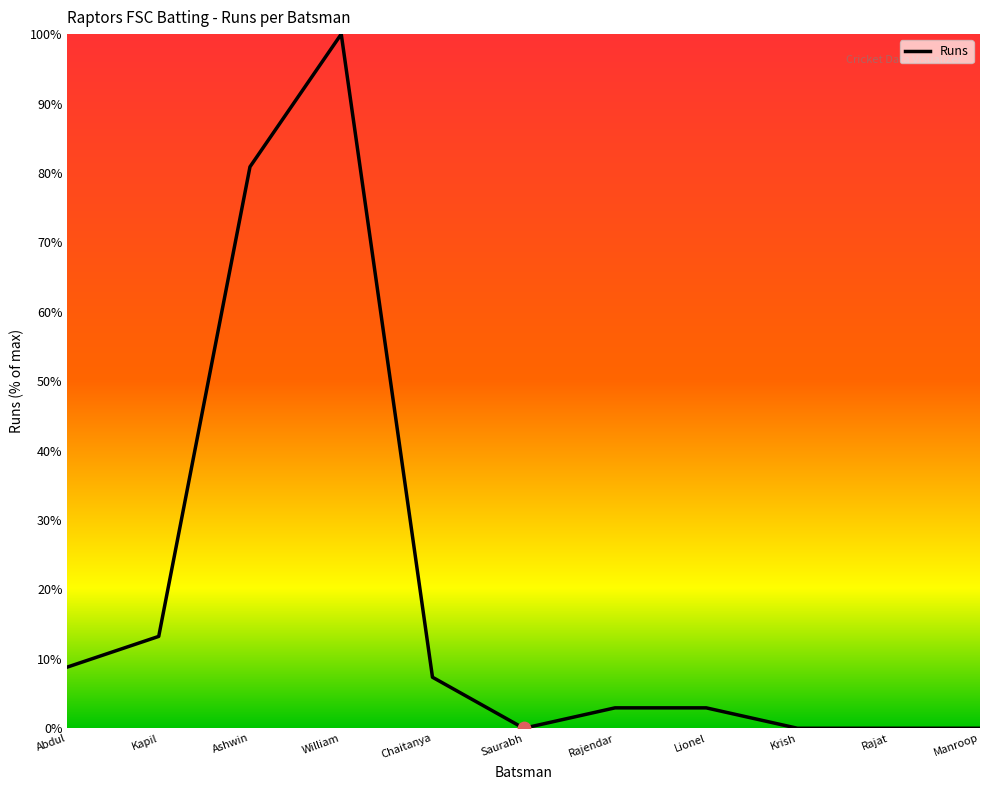

Approximately how many times larger is the value at Lionel compared to Chaitanya?

0.4